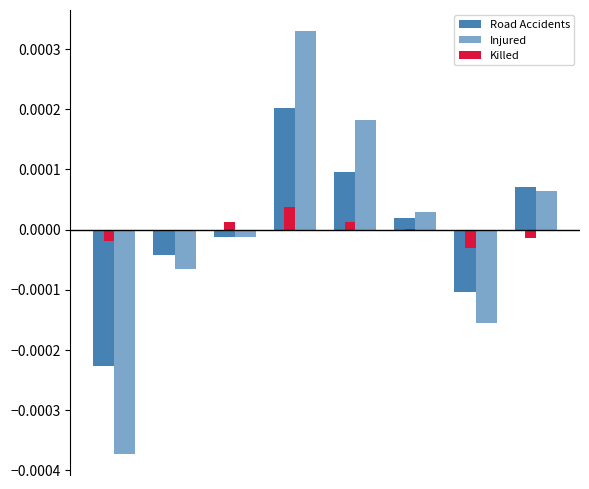

How many values in the Injured series exceed 0?

4